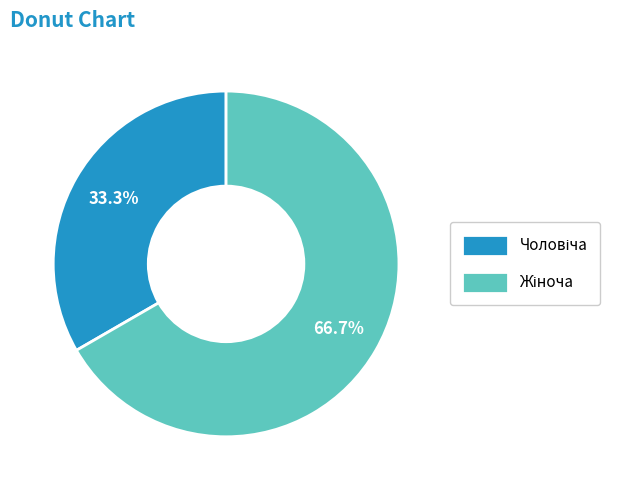

To the nearest percent, what is the difference between the largest and smallest slice percentages?

33%